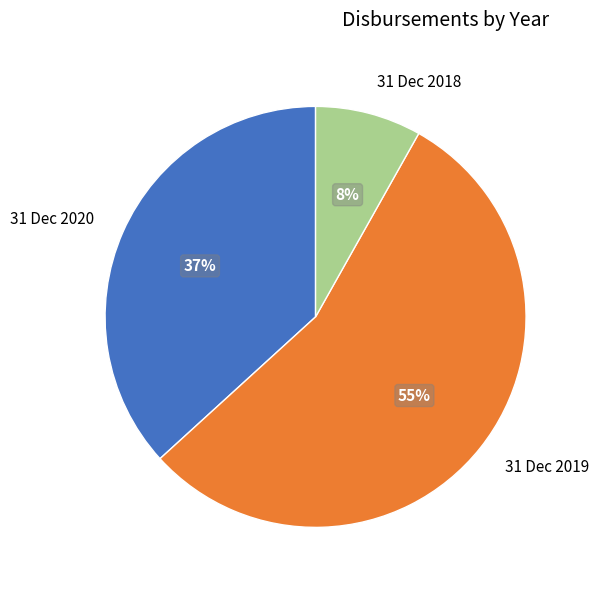

To the nearest percent, what percentage of the pie is 31 Dec 2019?

55%